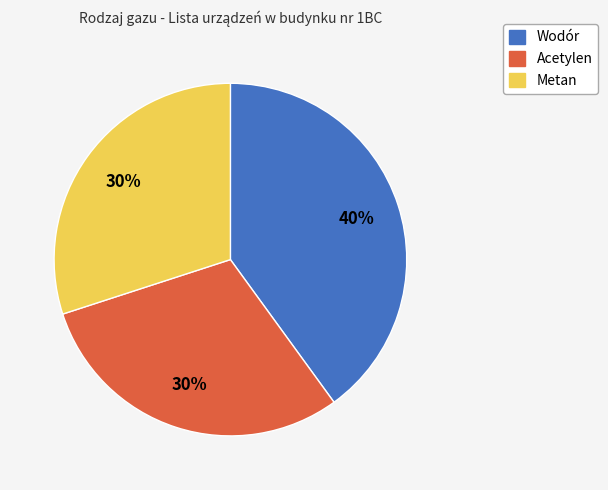

Is there a majority slice in this chart?

No